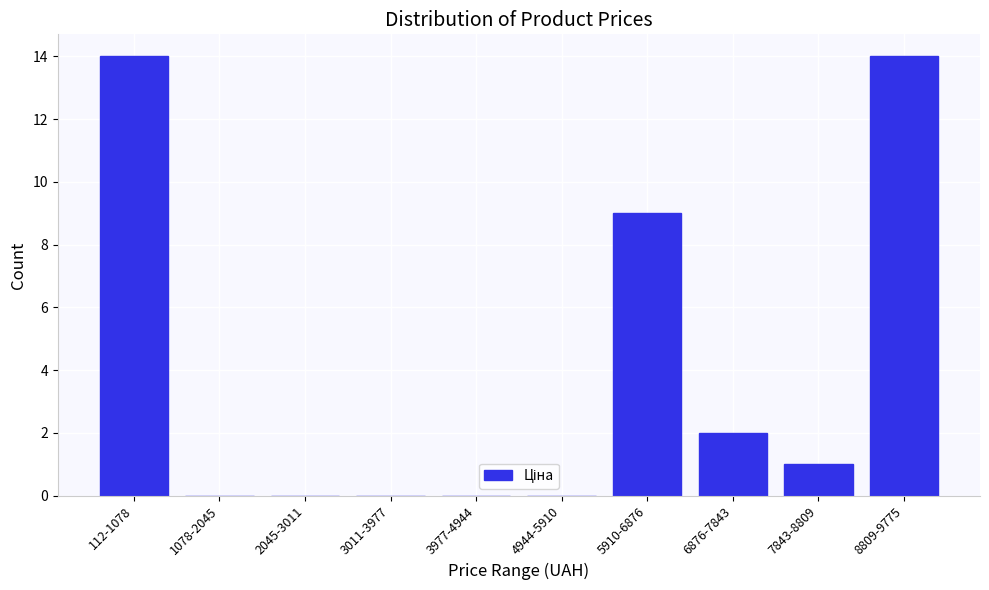

Reading right to left, extract all data points from this chart.

8809-9775=14	7843-8809=1	6876-7843=2	5910-6876=9	4944-5910=0	3977-4944=0	3011-3977=0	2045-3011=0	1078-2045=0	112-1078=14